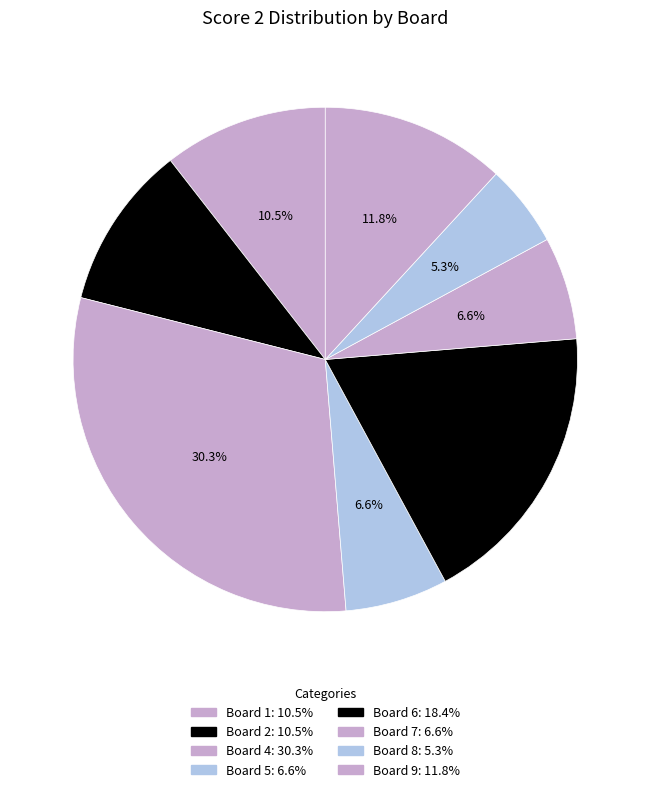

What is the largest slice in the pie chart?

4